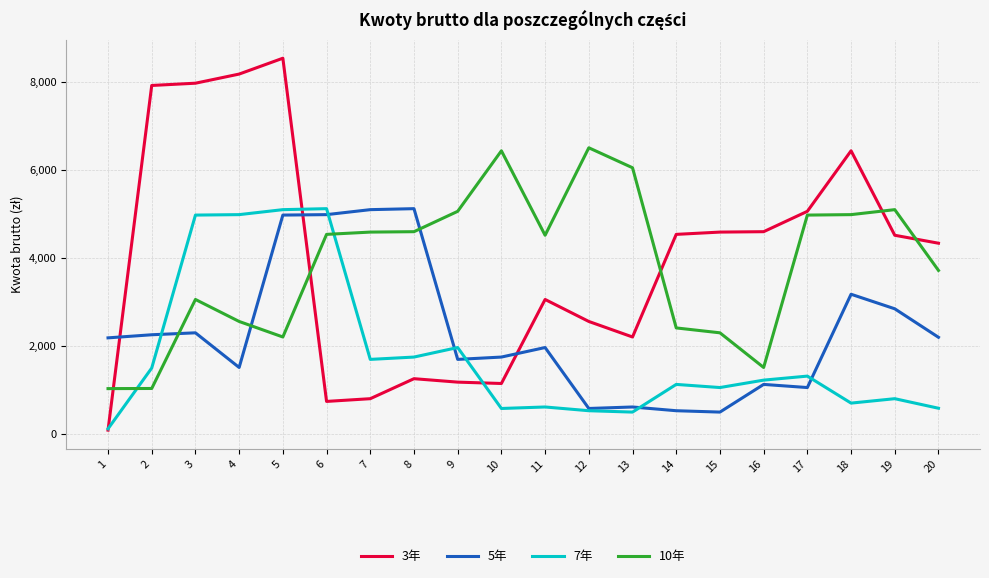

Read the 5年 value at 19.

2843.3